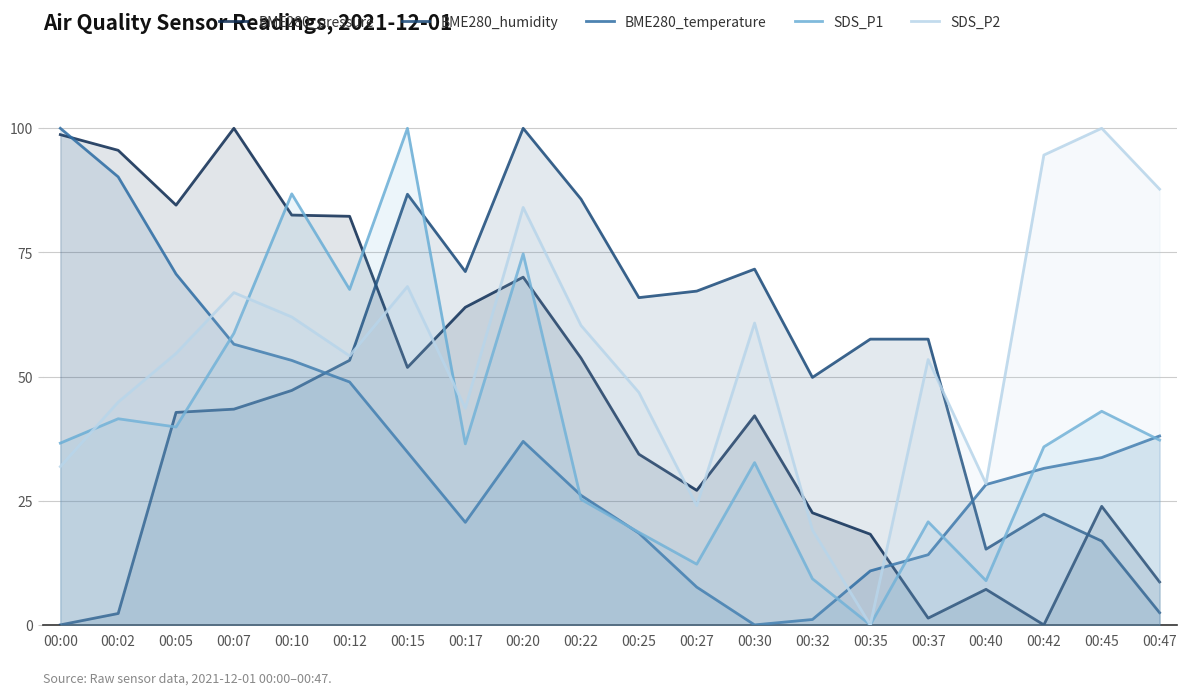

What is the difference between the second highest and minimum values in the BME280_humidity series?

86.7